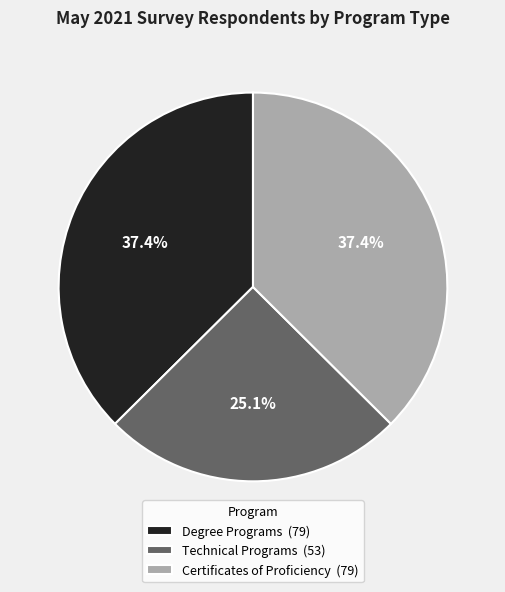

To the nearest percent, what is the combined percentage of Certificates of Proficiency and Technical Programs?

63%